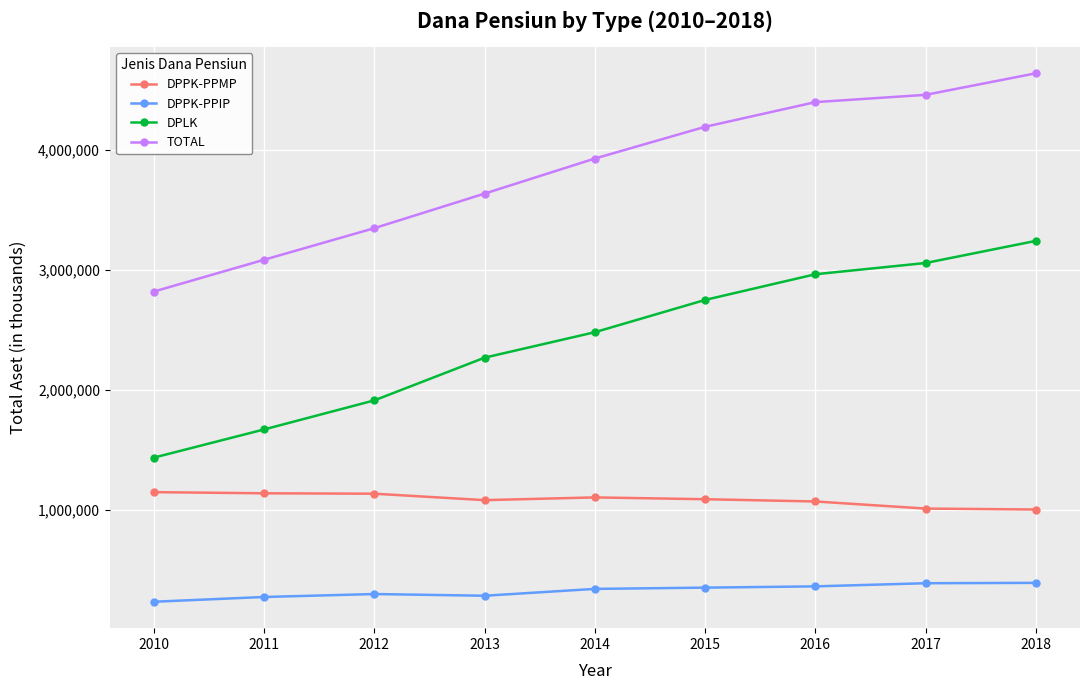

Which series has the largest range (max minus min)?

TOTAL